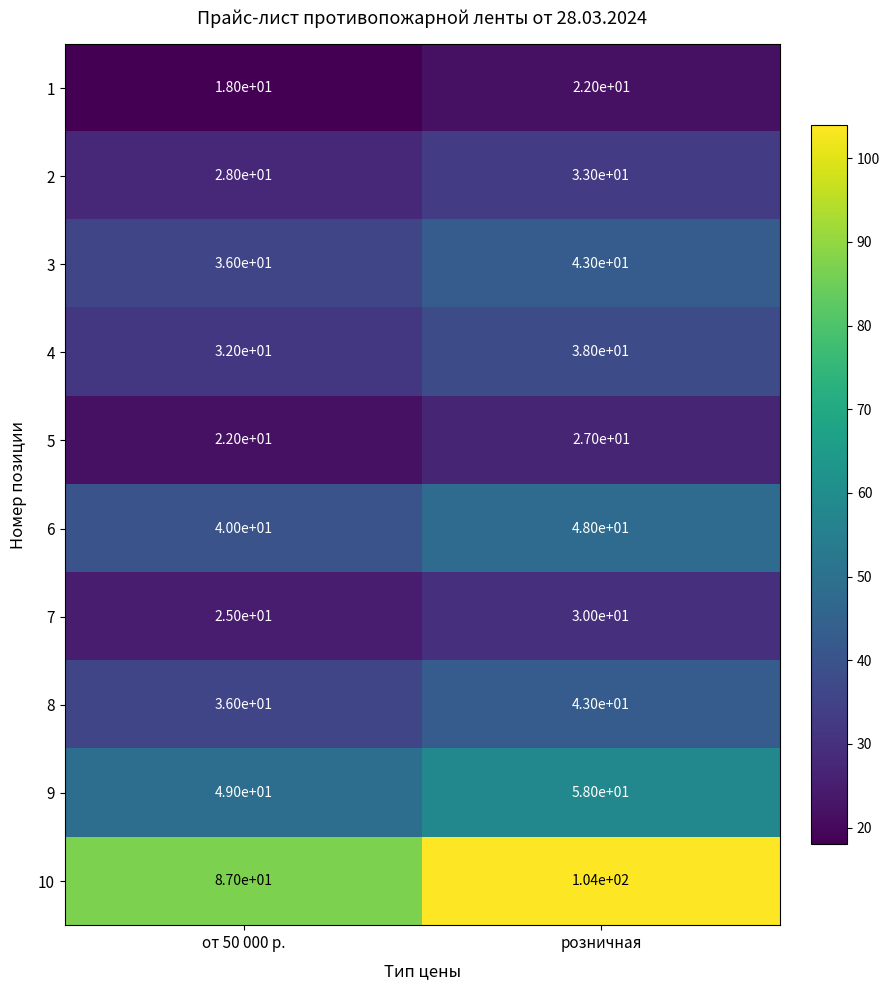

At which label is 8 closest to 39?

от 50 000 р.